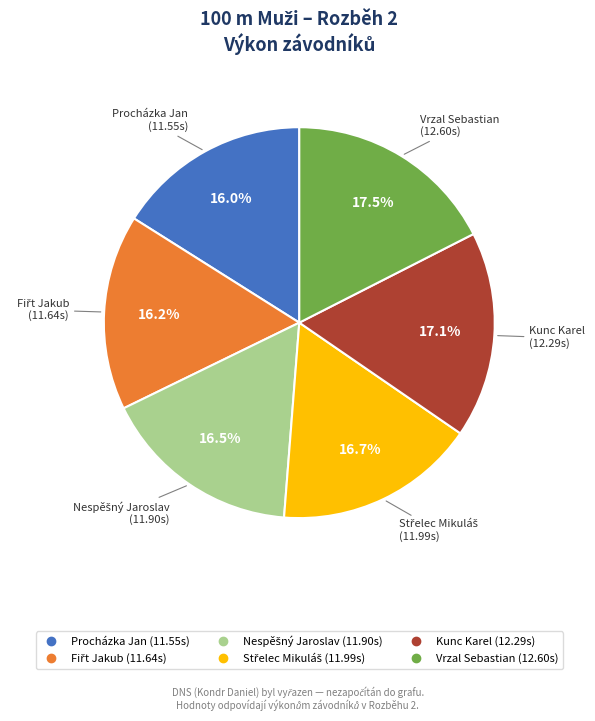

Which has a higher value, Vrzal Sebastian or Procházka Jan?

Vrzal Sebastian